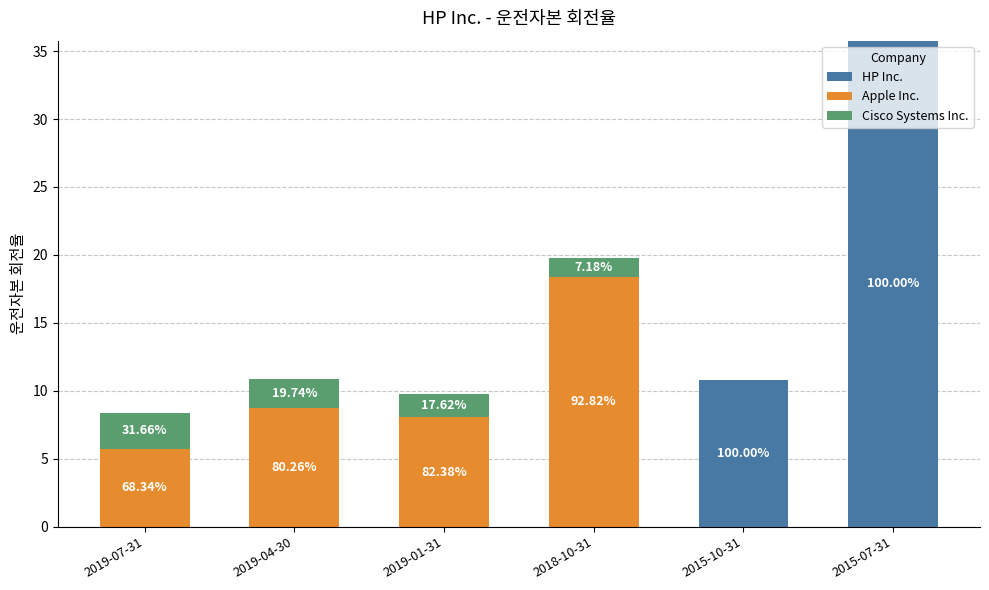

Are the bars grouped side by side (vs. stacked)?

No